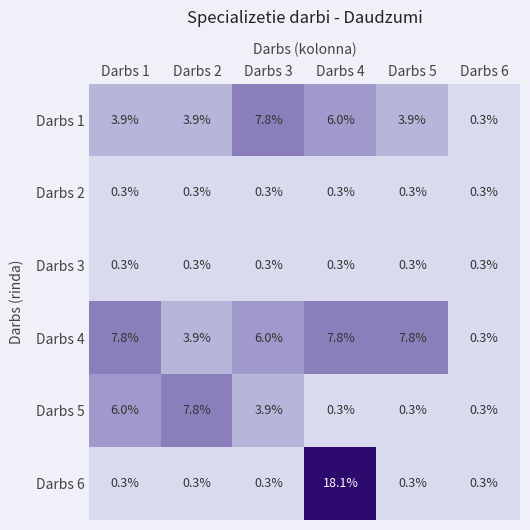

What value does the Darbs 6 series have at Darbs 2?

0.3